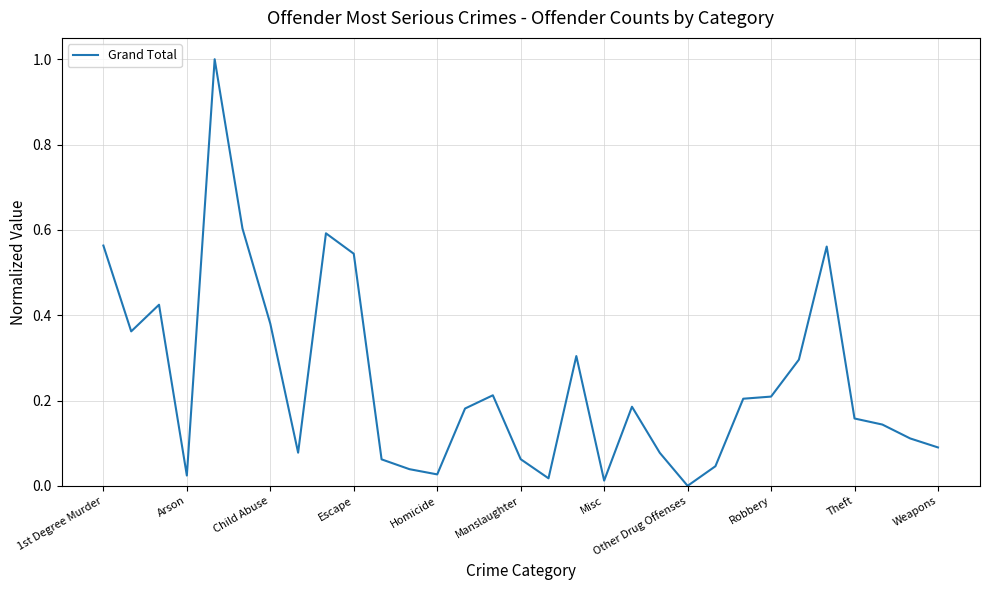

How many values exceed 0?

30